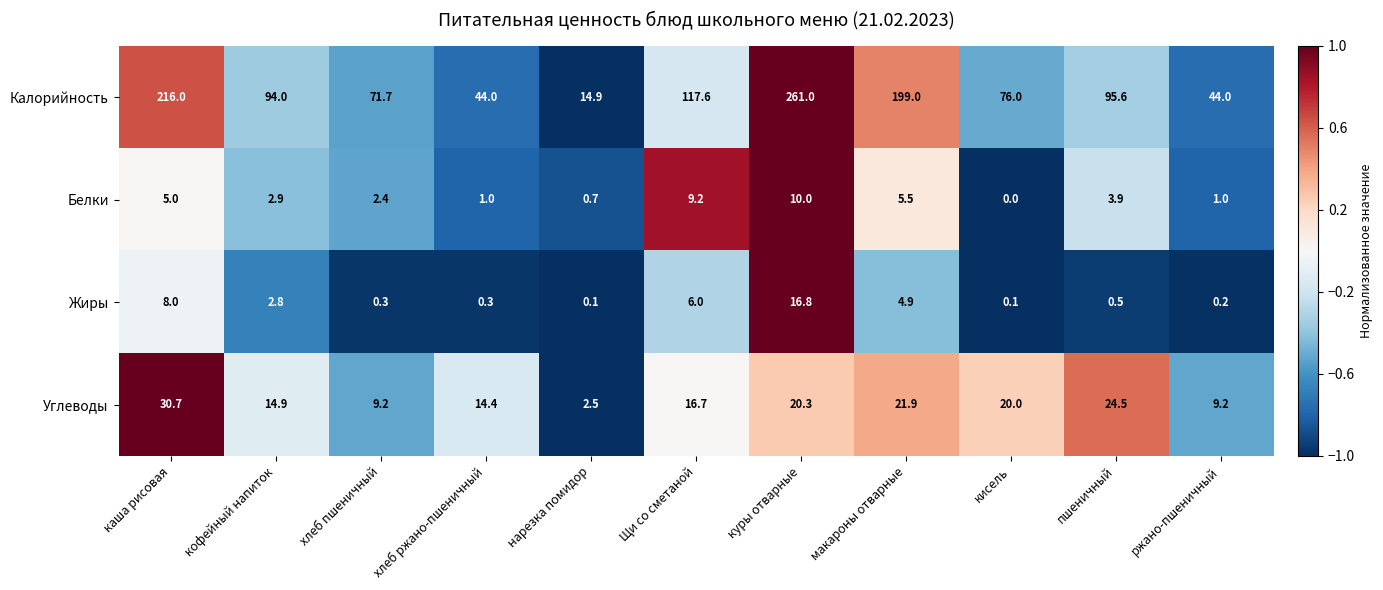

What is the sum of the Белки values at кофейный напиток and пшеничный?

6.8